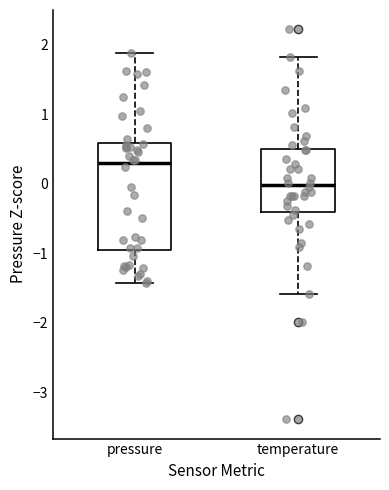

Comparing the boxes themselves (not the whiskers), which one is the tallest?

pressure